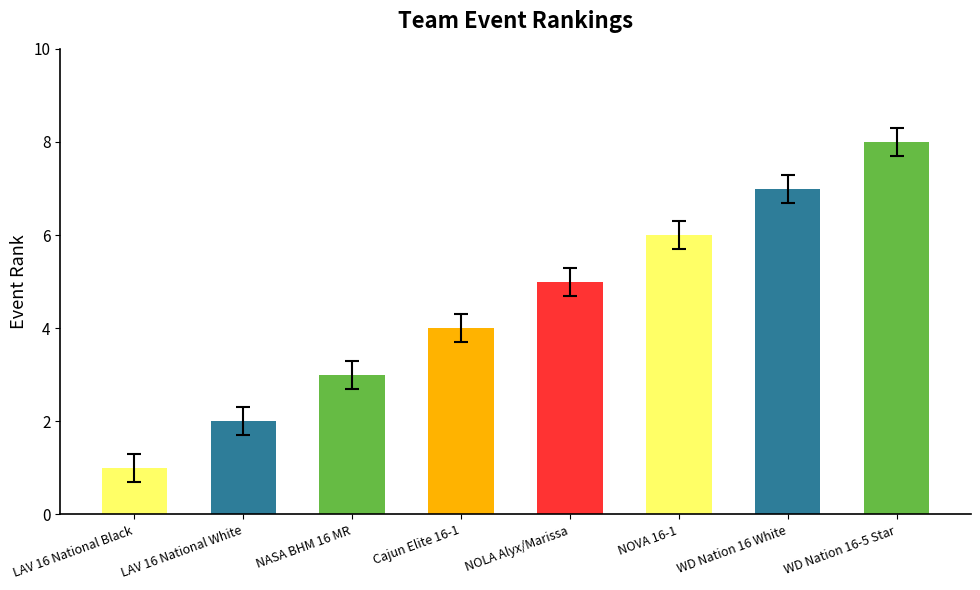

What is the sum of the values at LAV 16 National Black and NOLA Alyx/Marissa?

6